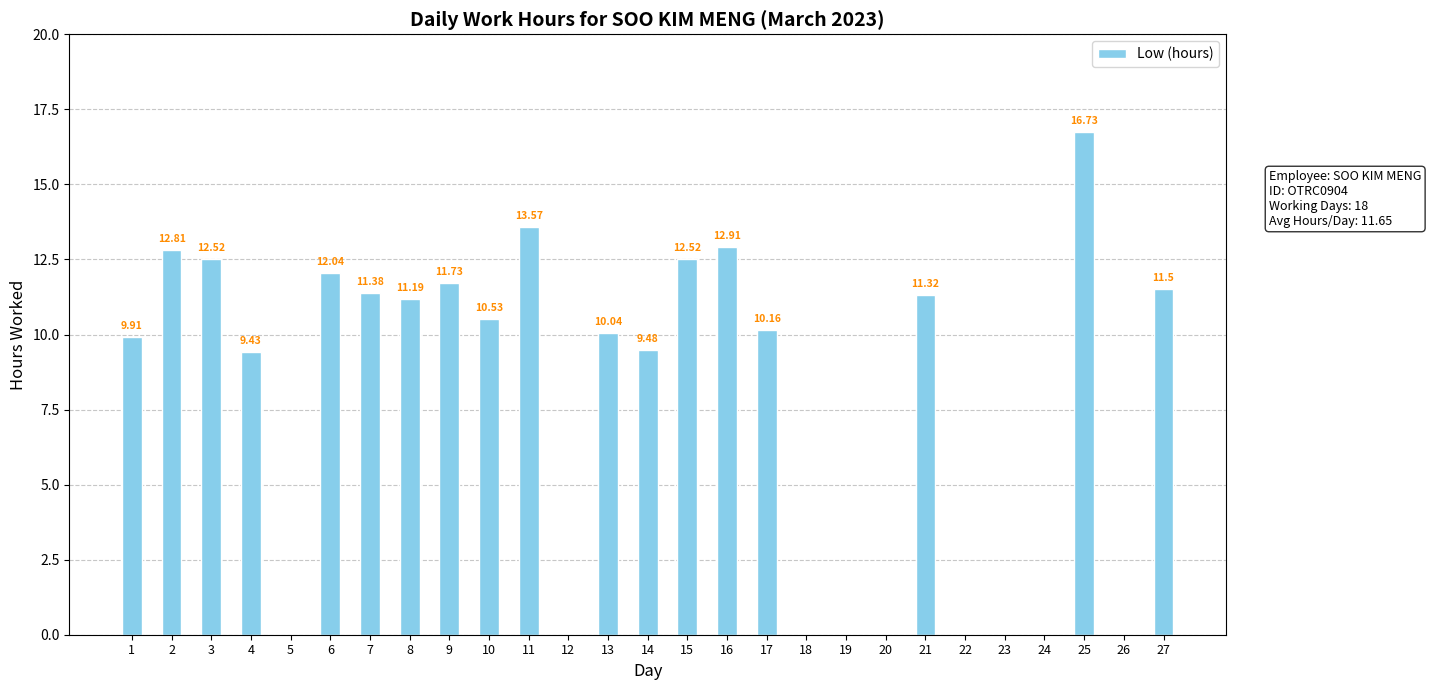

At which label does the data first exceed 10?

2